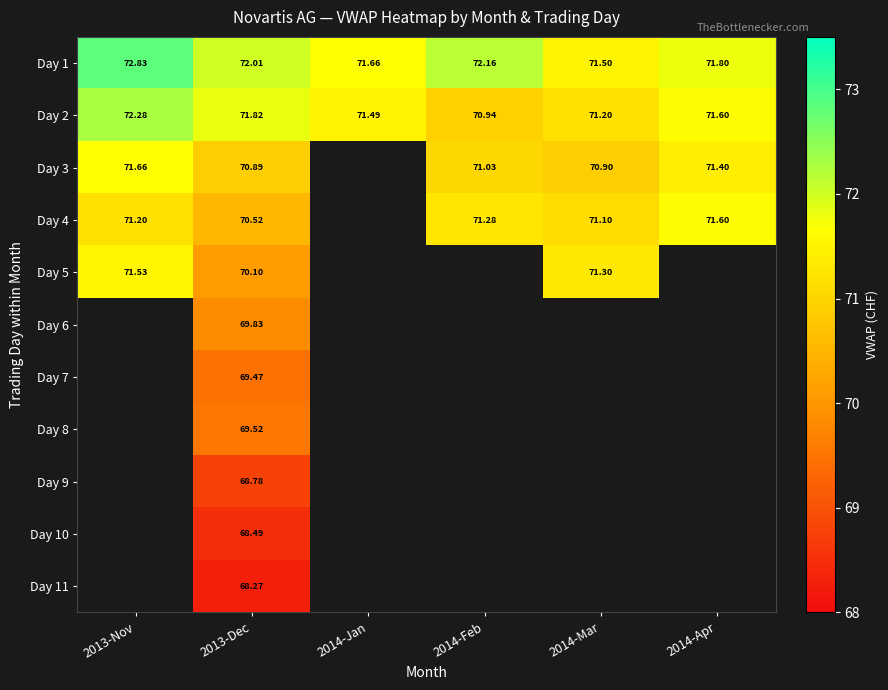

What is the greatest value displayed?

72.8